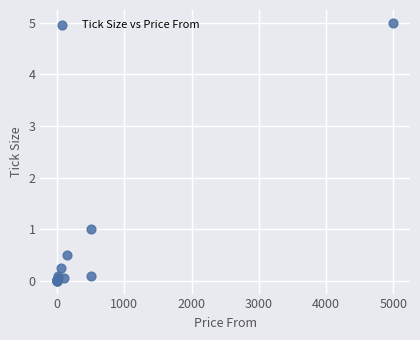

What Y value in the scatter plot is closest to 2?

1.0